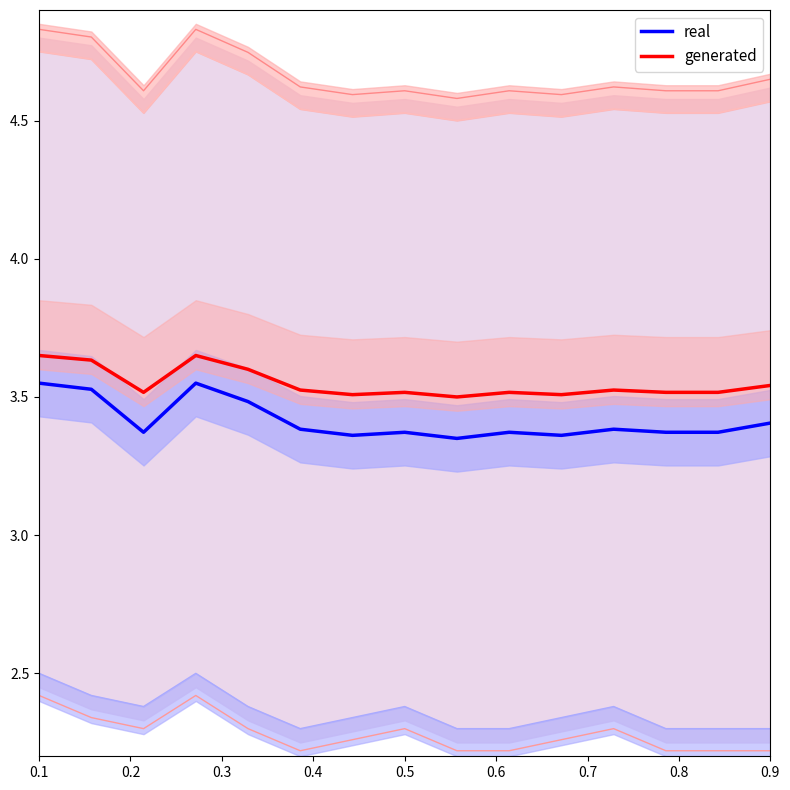

True or false: generated and real cross at least once.

False